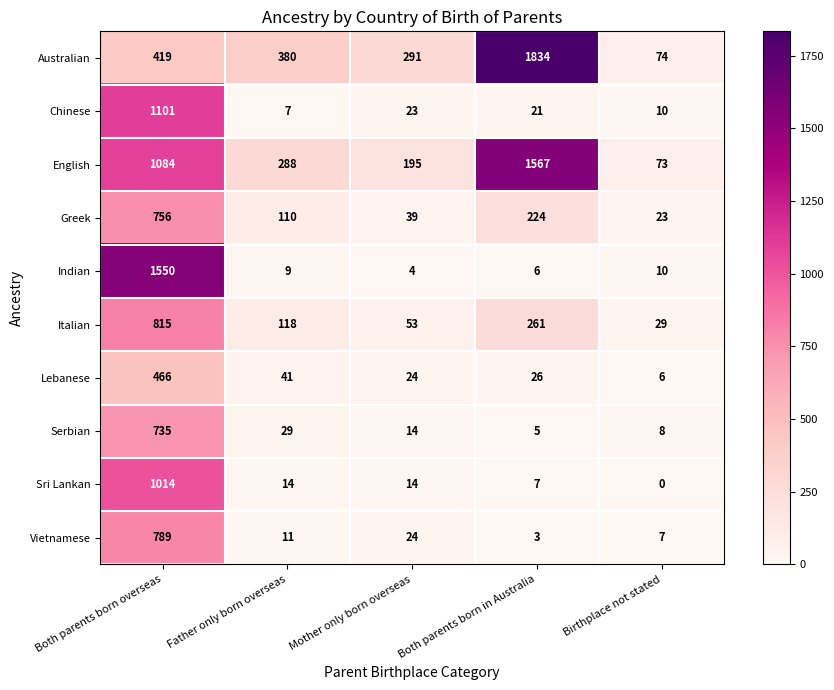

What is the total value across all series at Both parents born in Australia?

3954